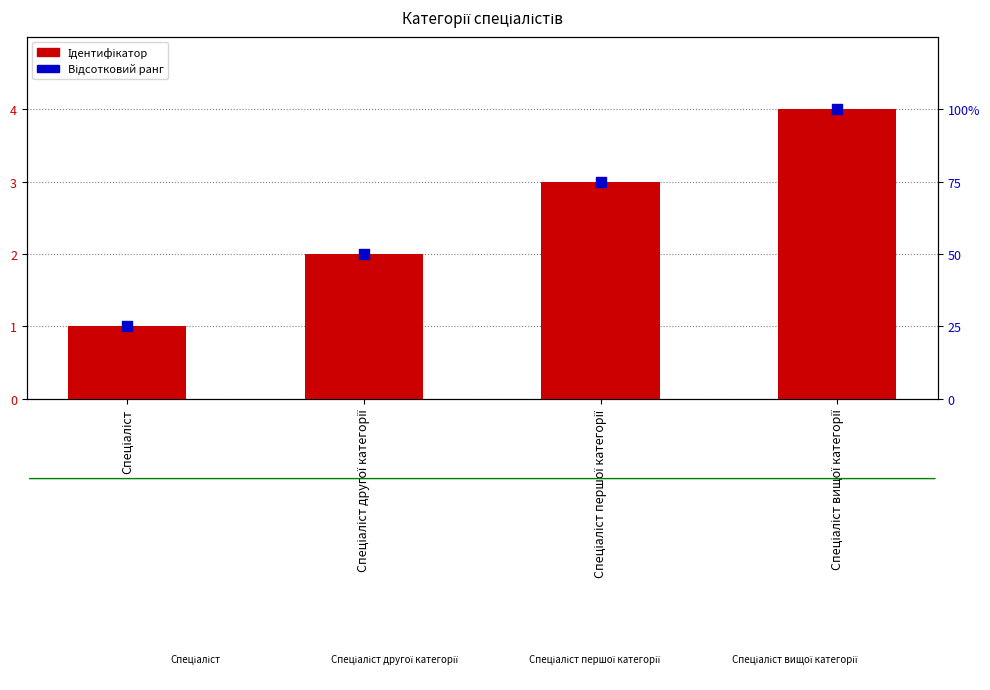

What is the total value across all series at Спеціаліст вищої категорії?

104